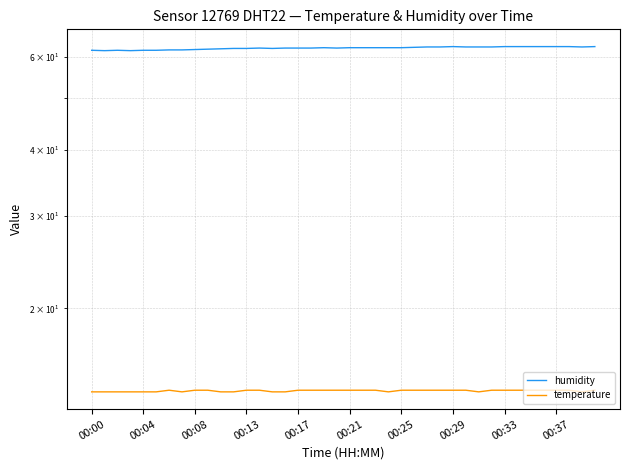

Read the temperature value at 00:08.

14.0